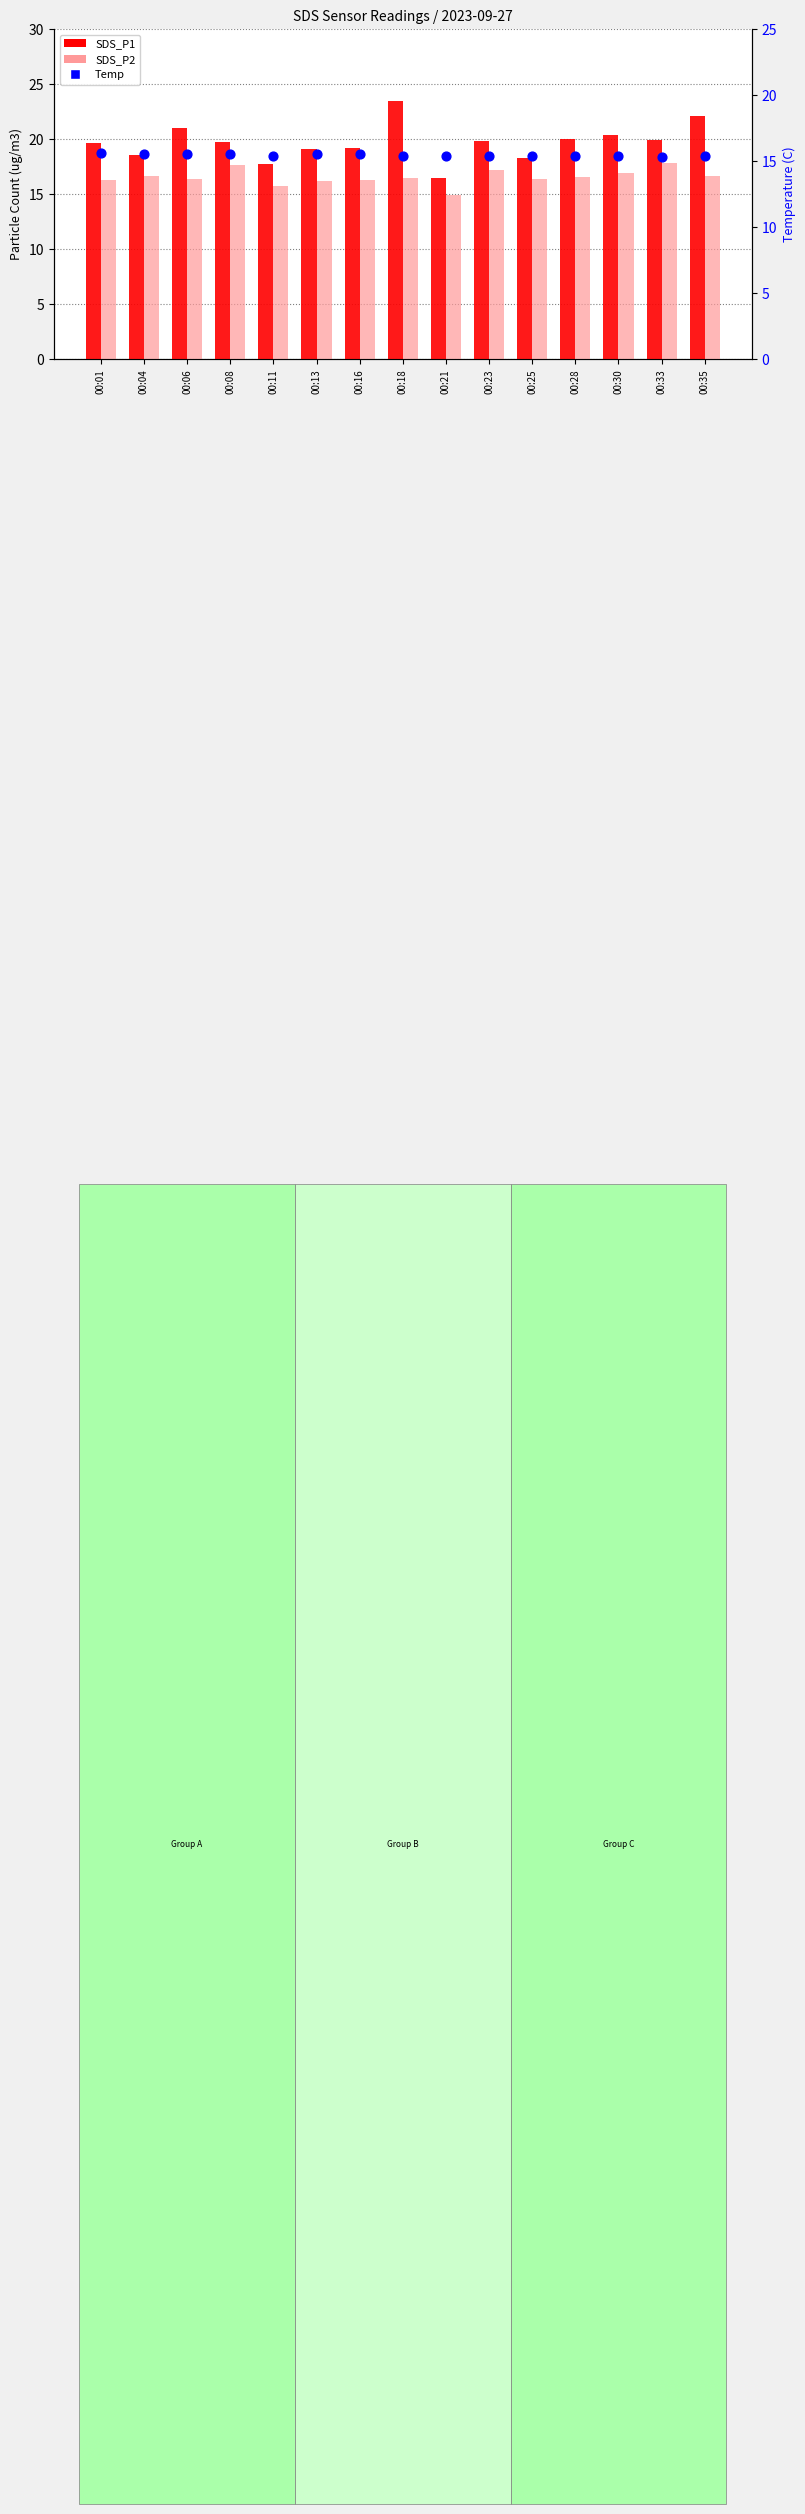

At how many categories does at least one series exceed 22?

2